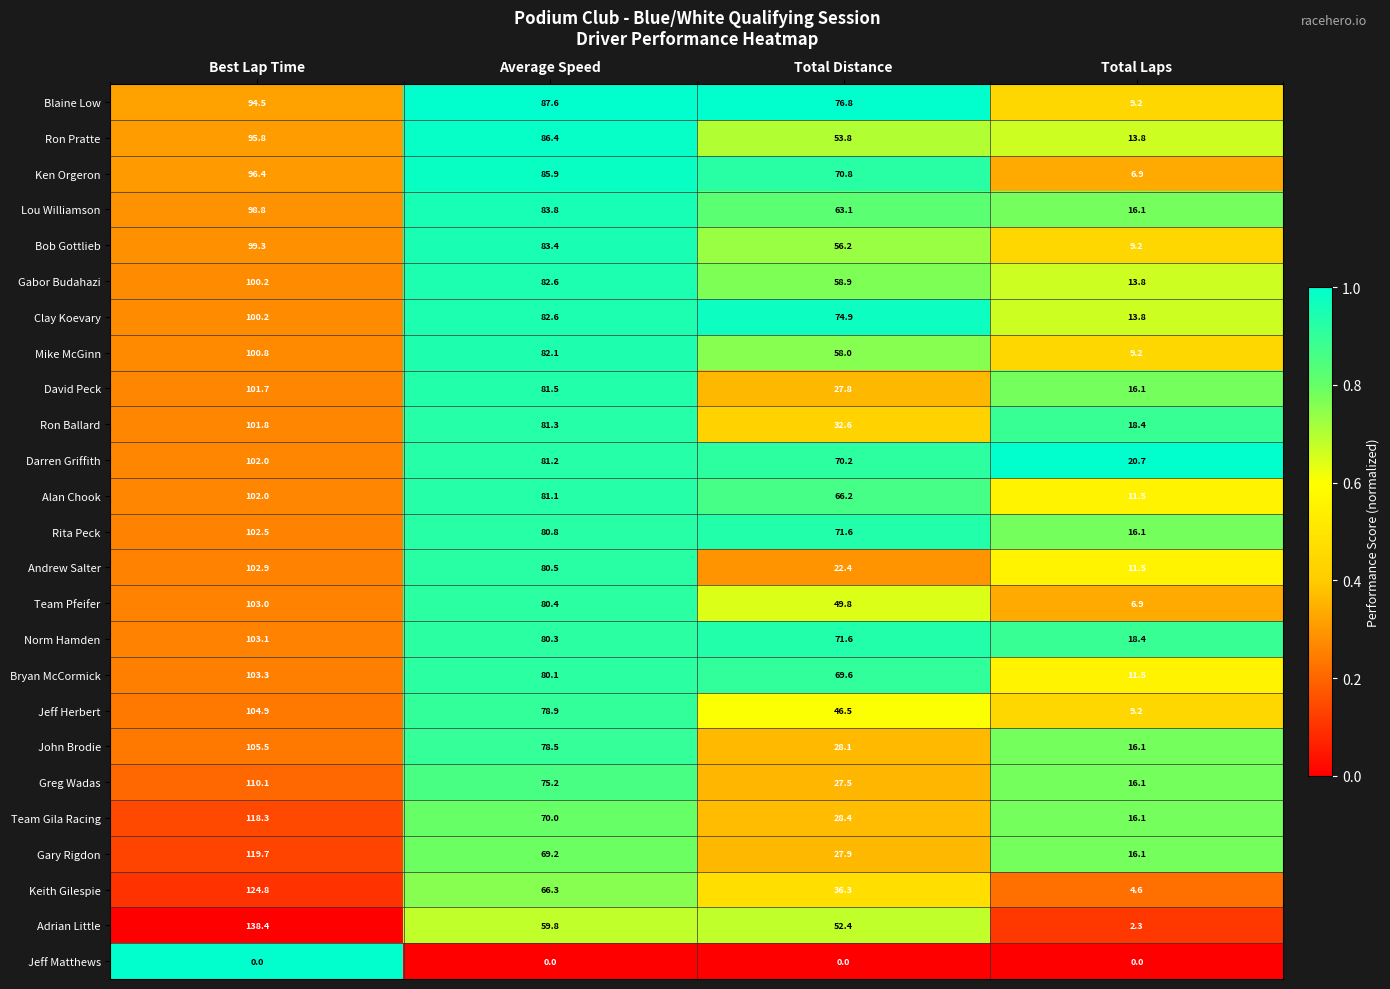

At which label does Darren Griffith first exceed 81?

Best Lap Time